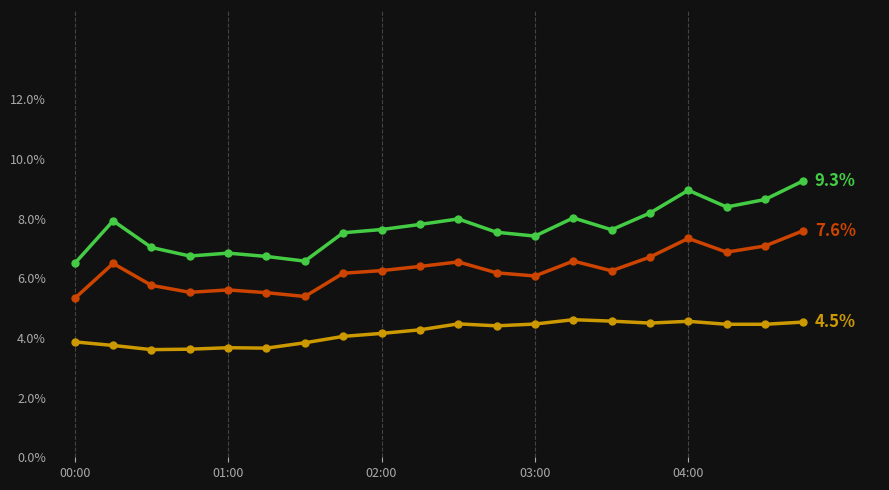

Does the chart have visible grid lines?

Yes